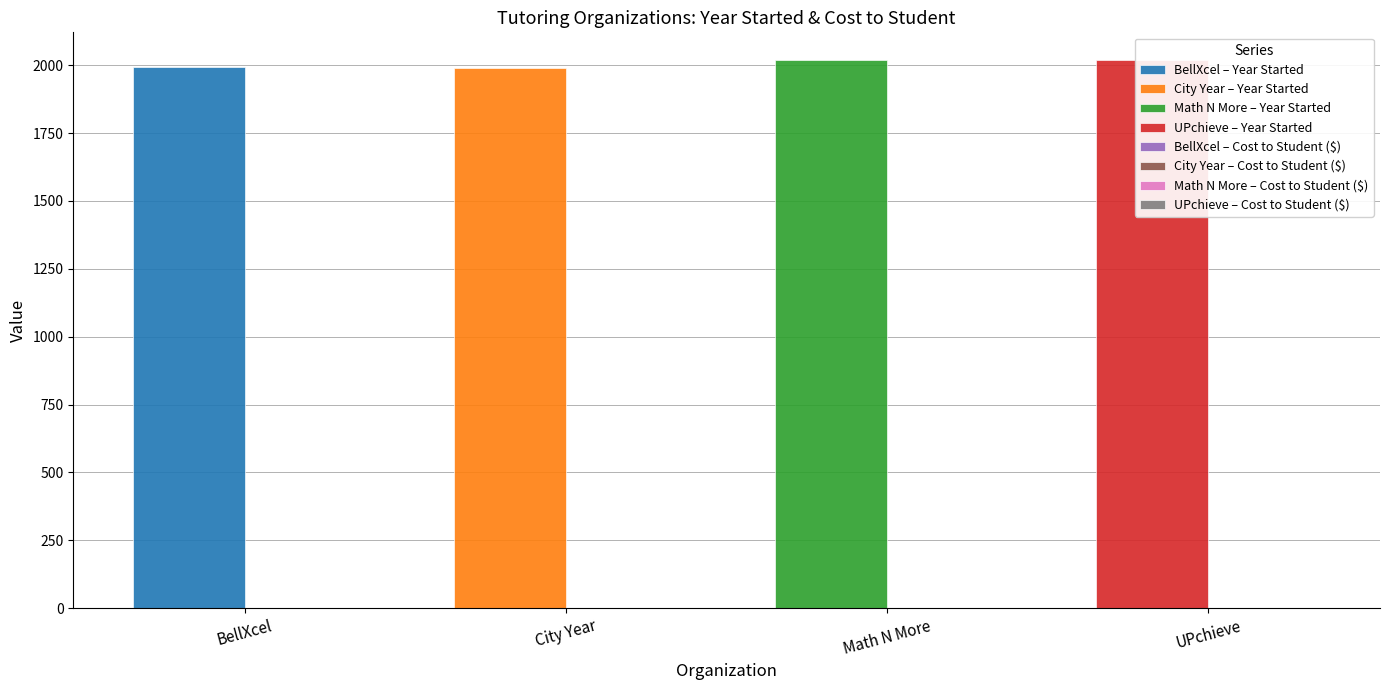

Which series has the largest total across all categories?

year_started